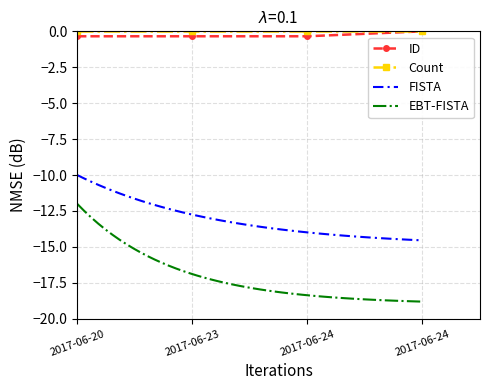

What is the sum of the values at 2017-06-20 and 2017-06-24?

-0.3